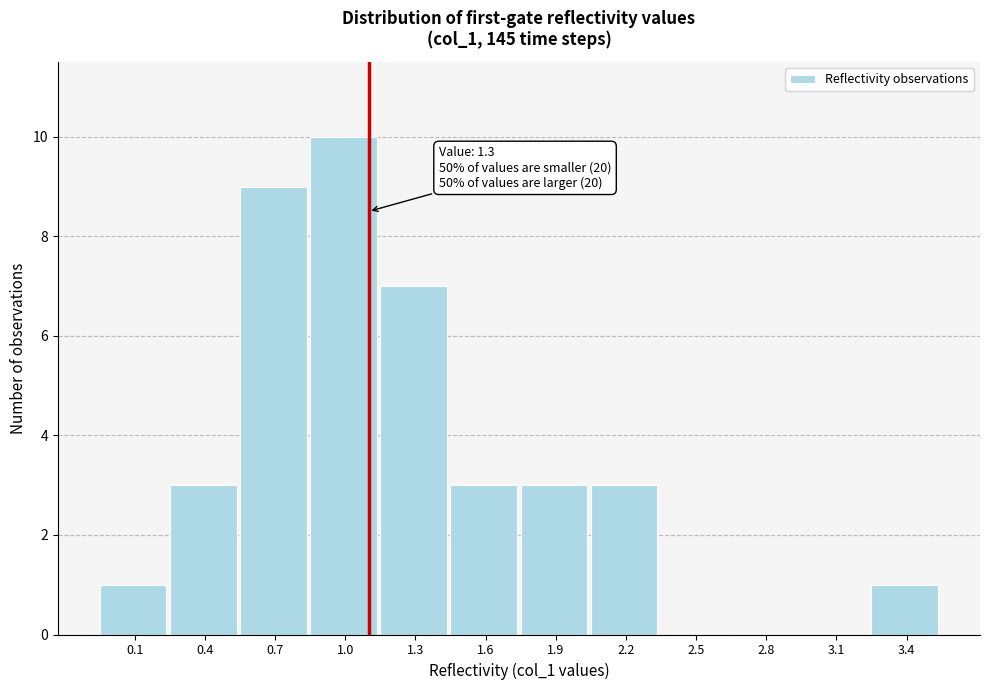

Reading right to left, extract all data points from this chart.

3.4=1	3.1=0	2.8=0	2.5=0	2.2=3	1.9=3	1.6=3	1.3=7	1.0=10	0.7=9	0.4=3	0.1=1